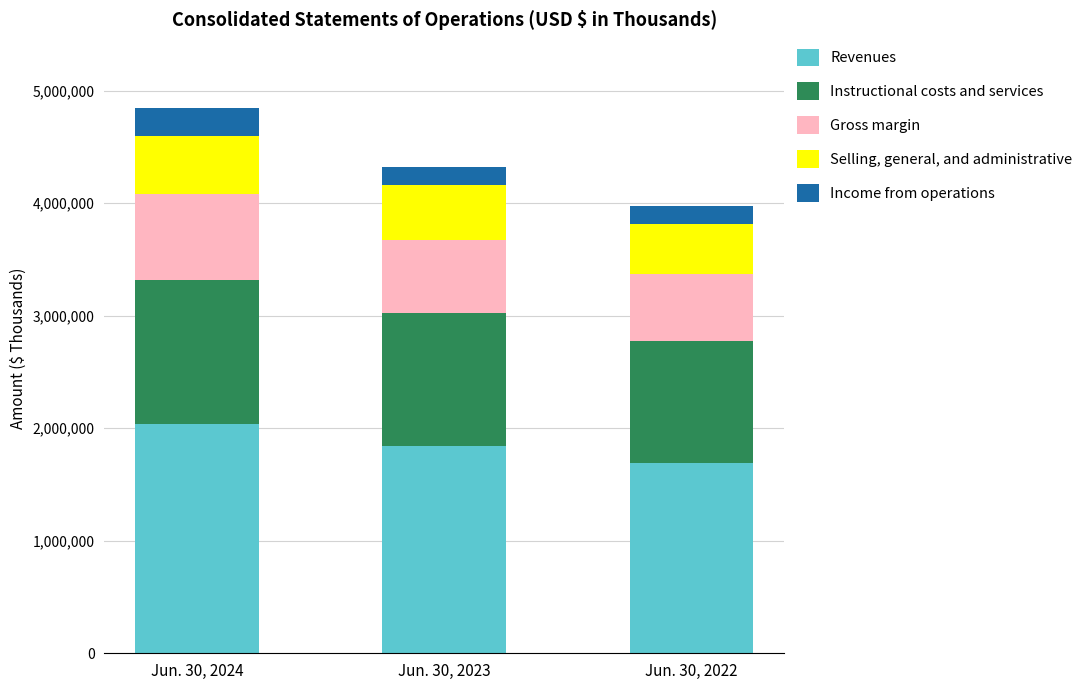

What is the difference between the maximum and minimum values in the Revenues series?

353403